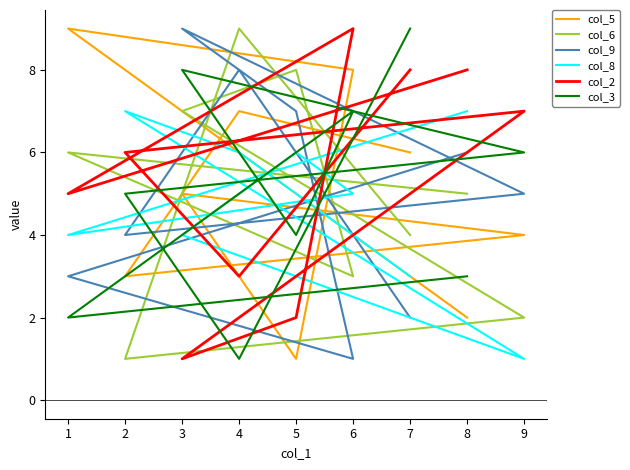

In col_2, how many points are lower than both neighbors (excluding endpoints)?

3